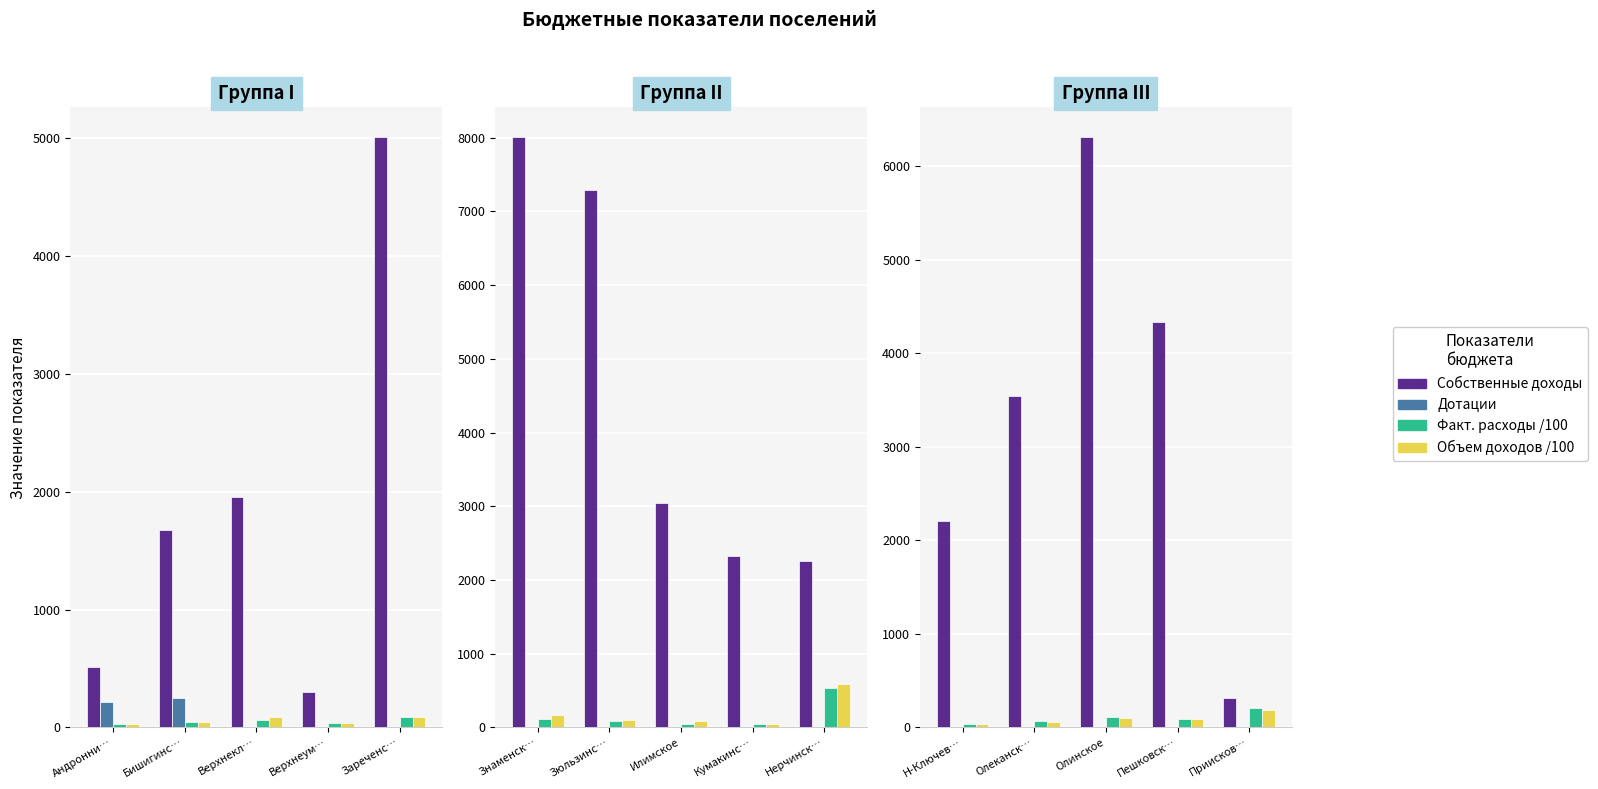

The Собственные доходы series shows 1313.2 at Олеканск…. True or false?

False